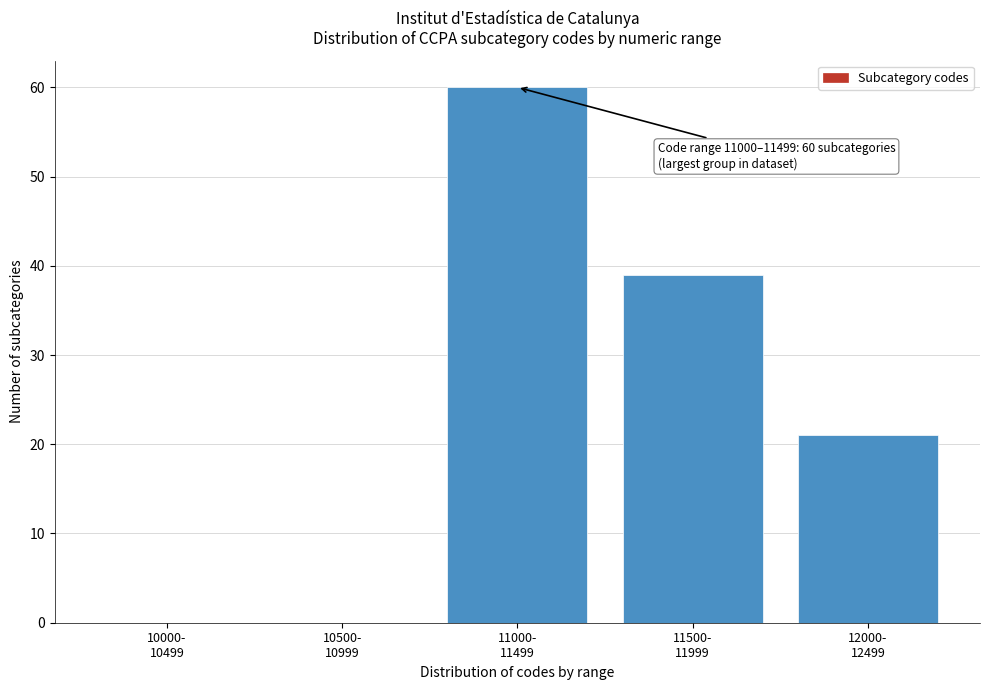

What is the sum of all values?

120